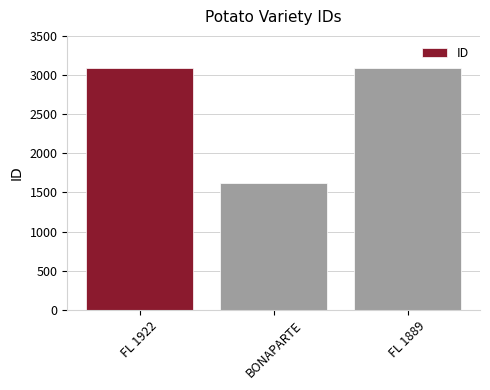

What is the label of the 1st bar from the left?

FL 1922